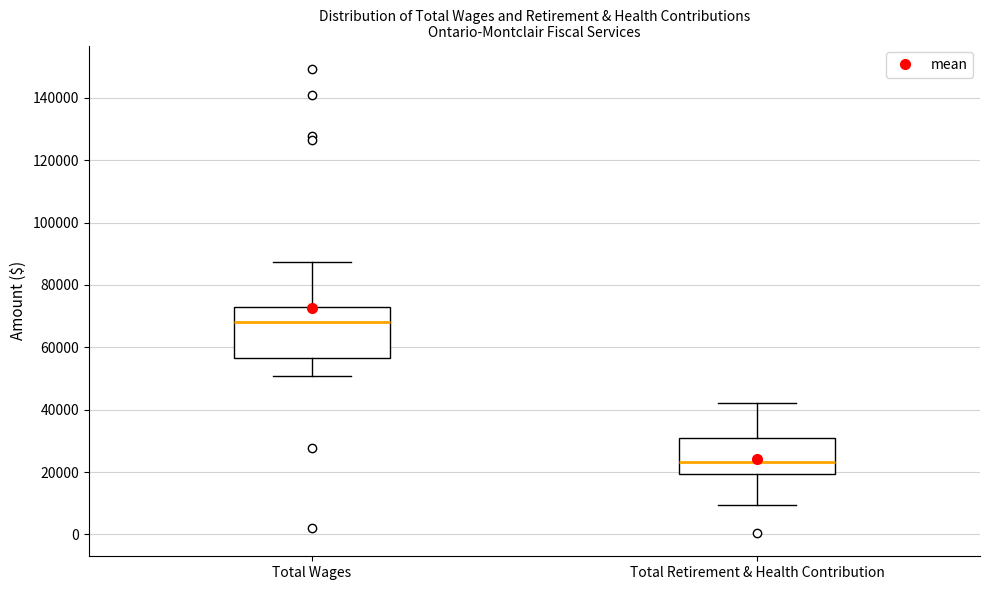

Where does the upper whisker of the box for Total Wages end on the y-axis? The values are not printed on the chart, so give them approximately, as read against the axis.

88000